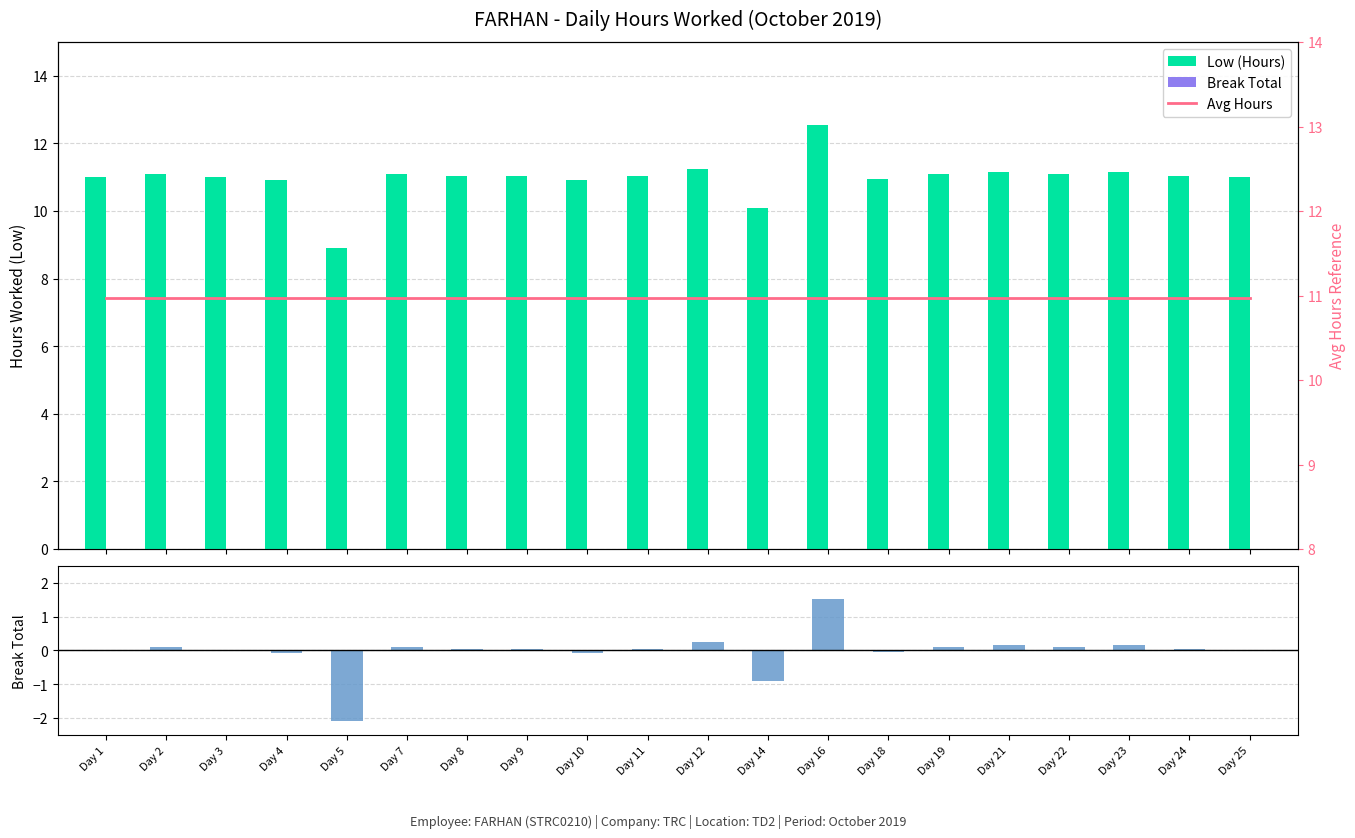

What is the sum of the Net (Low - 11h) values at Day 5 and Day 23?

-1.9